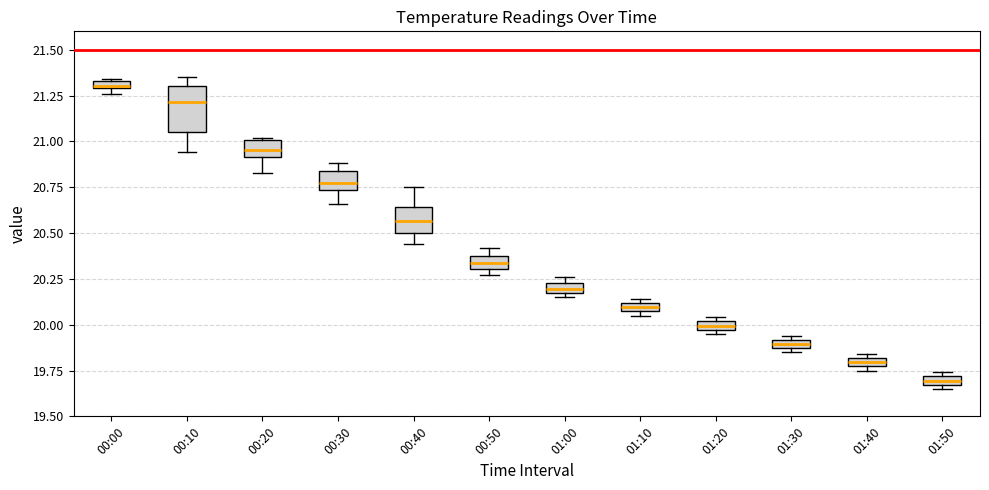

Where is the lower edge of the box for 01:20 on the y-axis? The values are not printed on the chart, so give them approximately, as read against the axis.

19.95